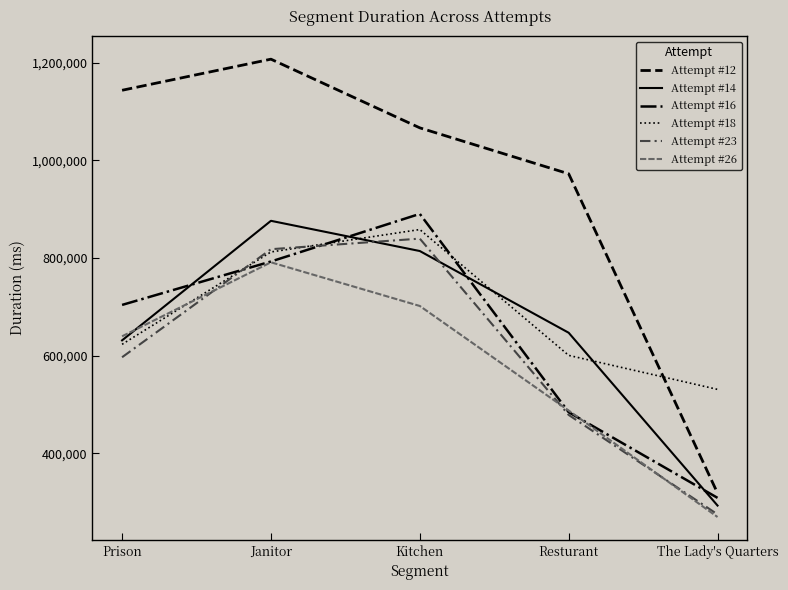

What is the spread (max minus min) of values at Janitor?

416265